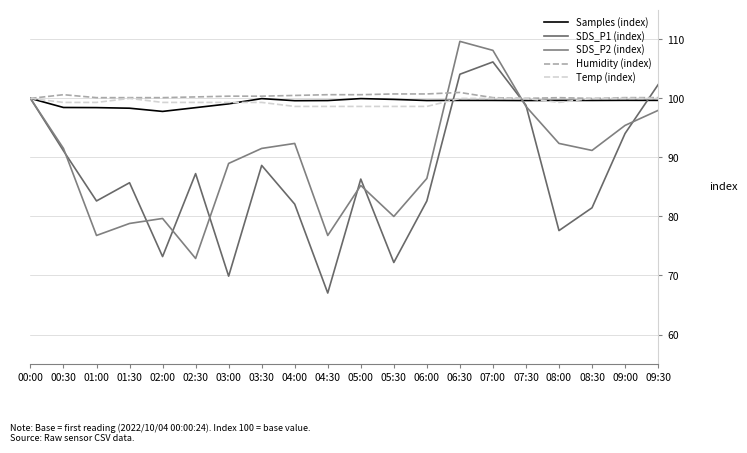

At which category does SDS_P2 (index) reach its first local peak?

02:00